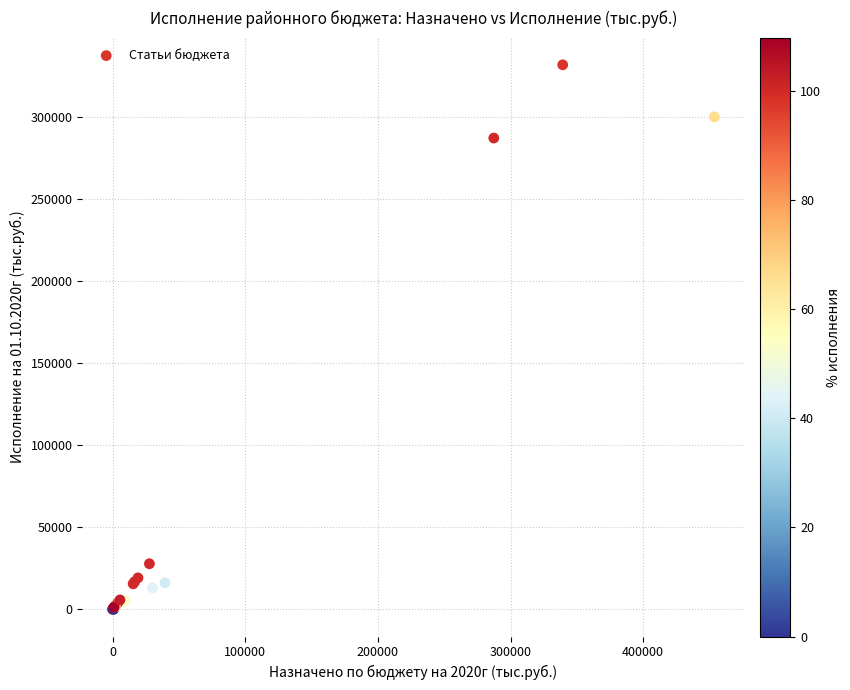

What Y value in the scatter plot is closest to 166023?

287399.5